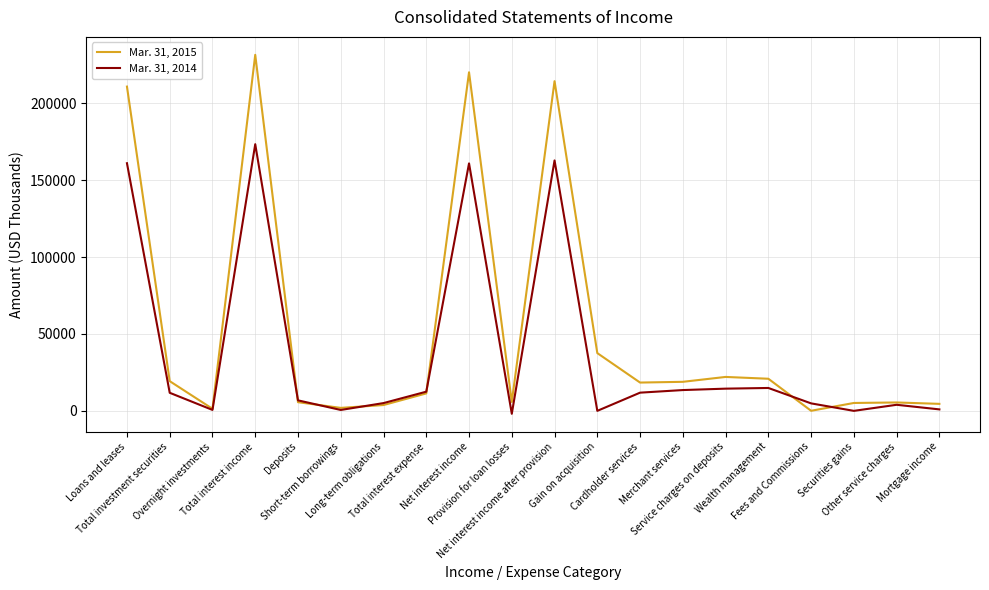

At Service charges on deposits, list the series in order from largest to smallest.

Mar. 31, 2015, Mar. 31, 2014